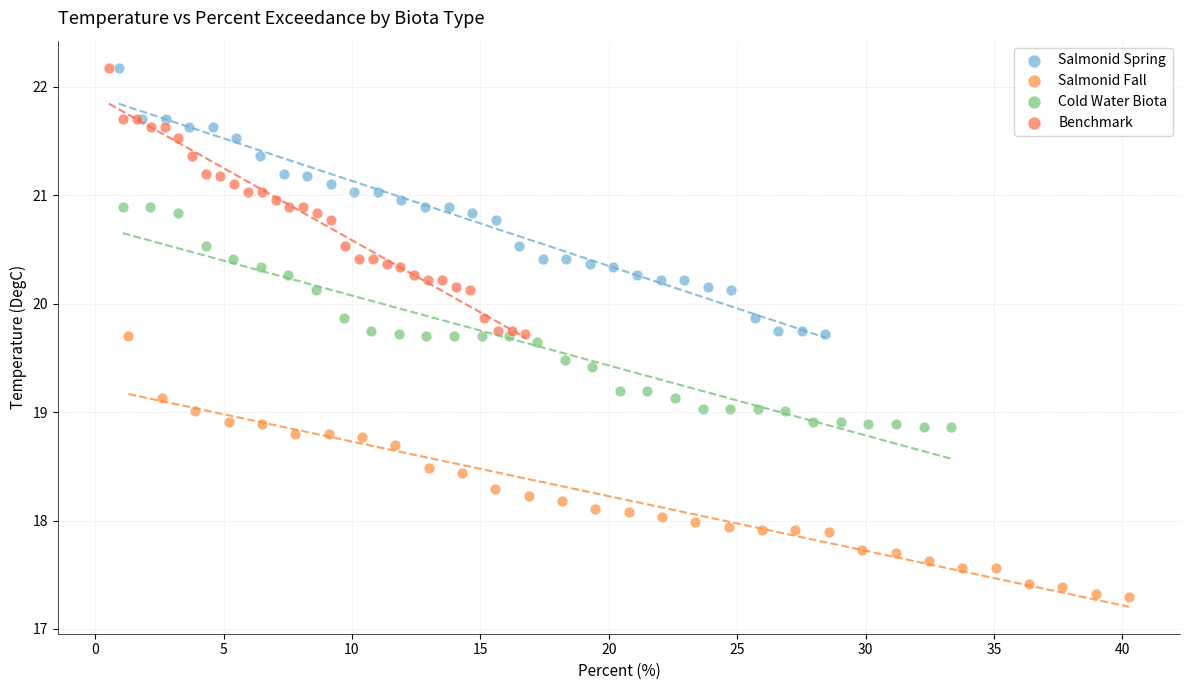

Which series contains the lowest Y value?

Salmonid Fall